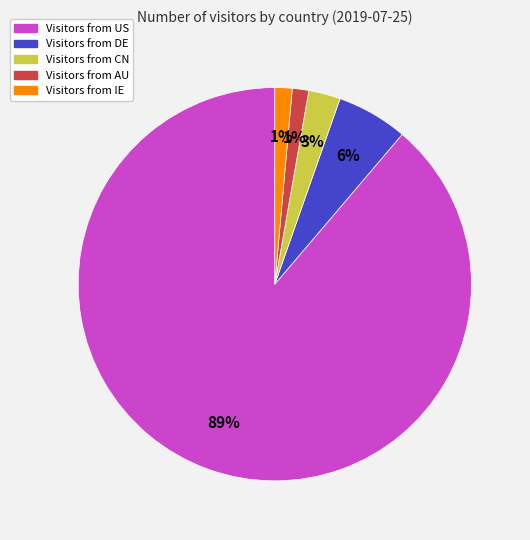

To the nearest percent, what is the average slice percentage?

20%